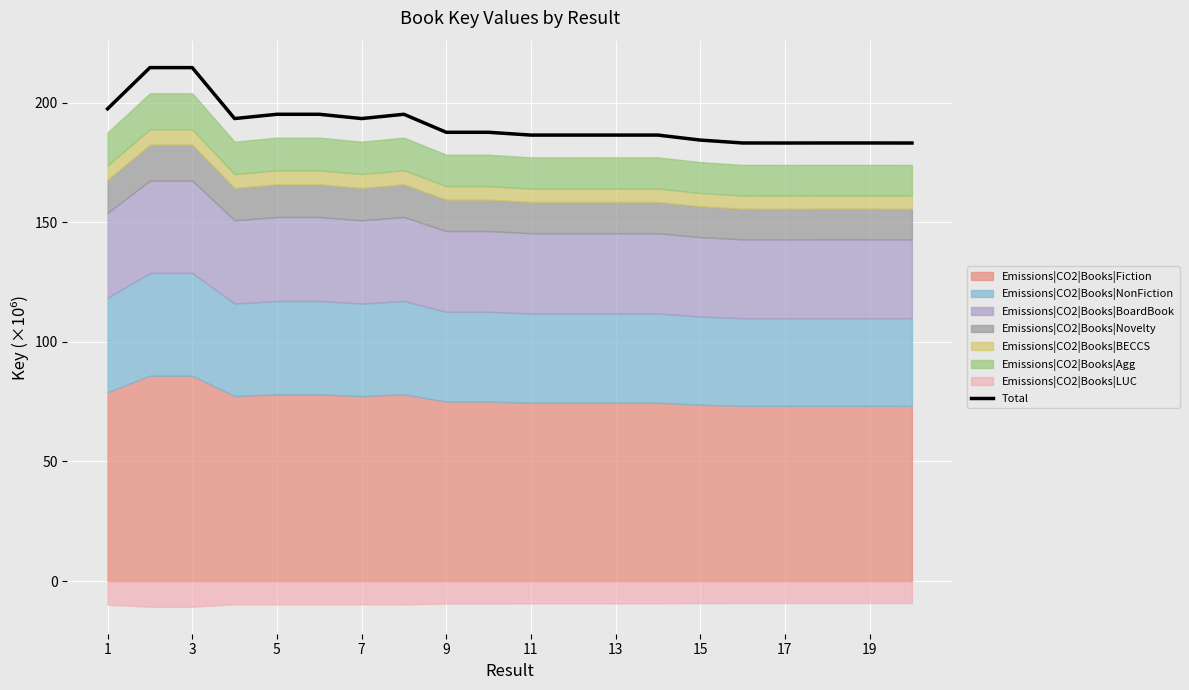

True or false: Total has a value of 51.3 at 7.

False